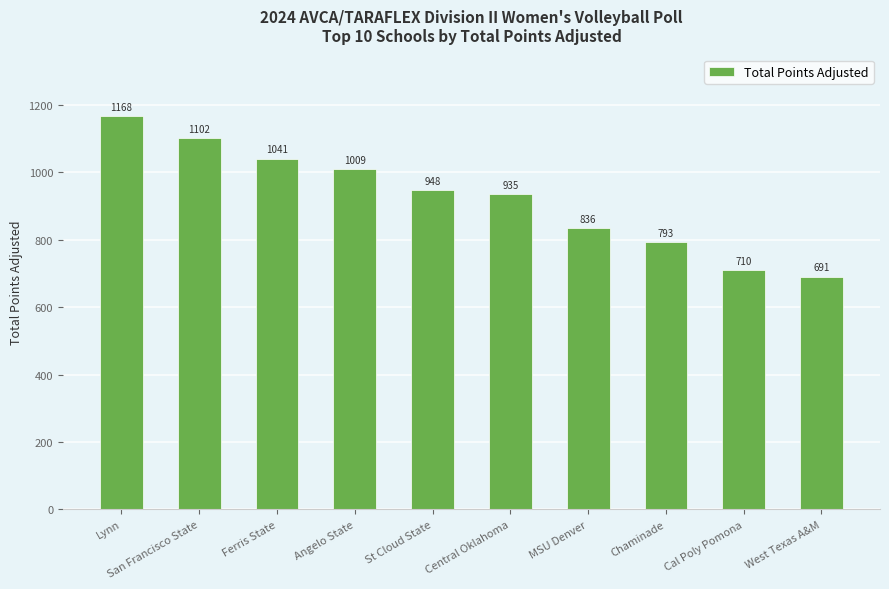

Which label corresponds to the largest value in the chart?

Lynn